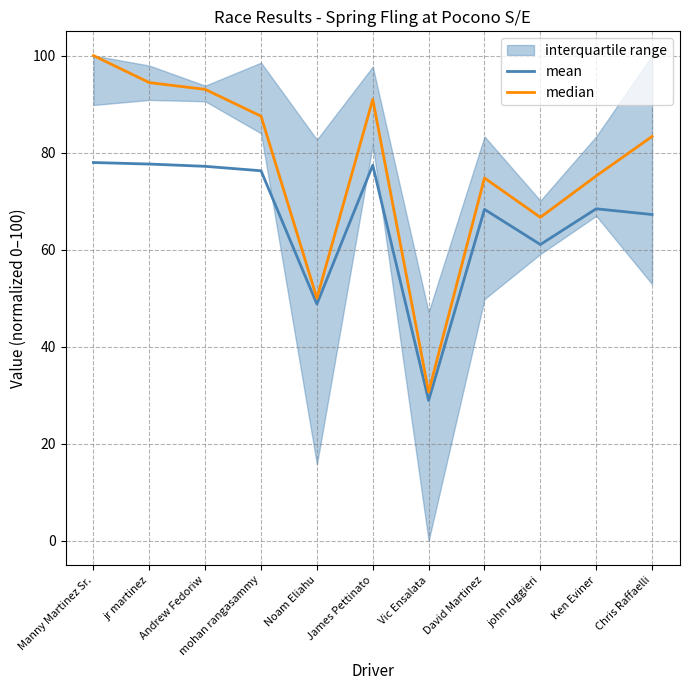

Is this an area chart (filled region under the line)?

No